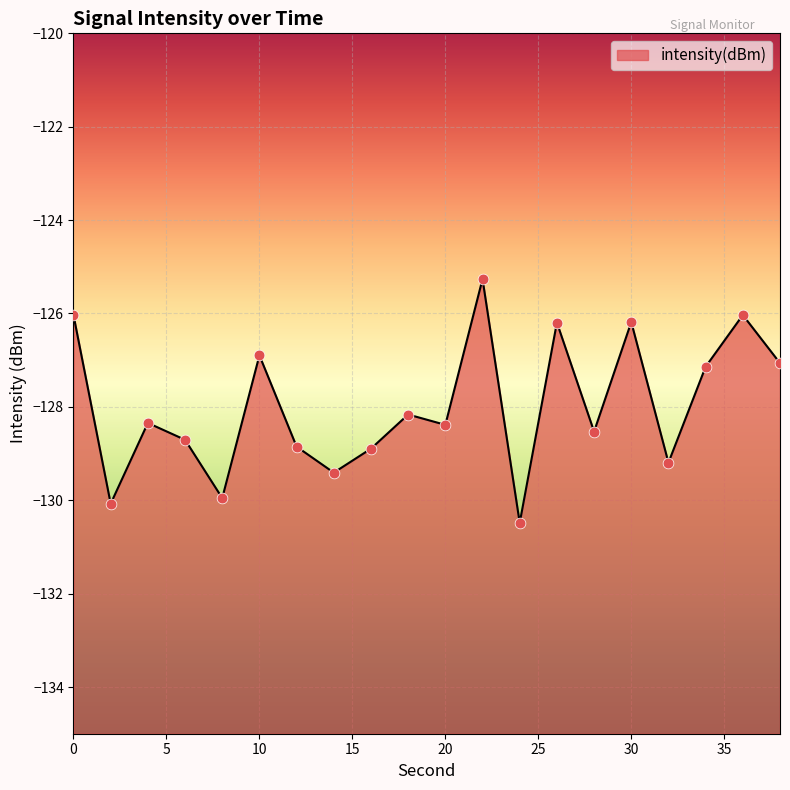

What is the change in value from 10 to 18?

-1.3